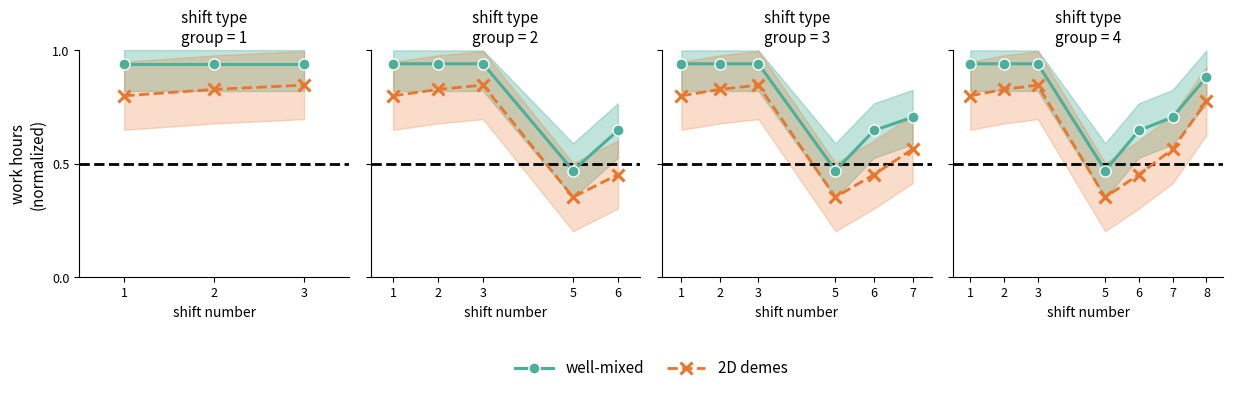

What is the sum of all well-mixed values?

5.5